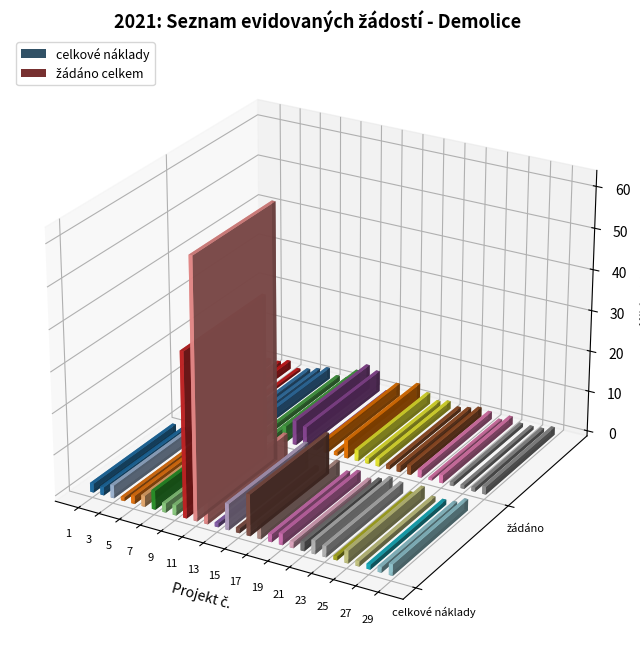

Rank the categories by zadano_celkem value from lowest to highest.

24, 4, 13, 15, 27, 26, 28, 20, 5, 2, 8, 18, 1, 9, 21, 23, 6, 29, 19, 25, 3, 22, 17, 7, 14, 10, 16, 12, 11